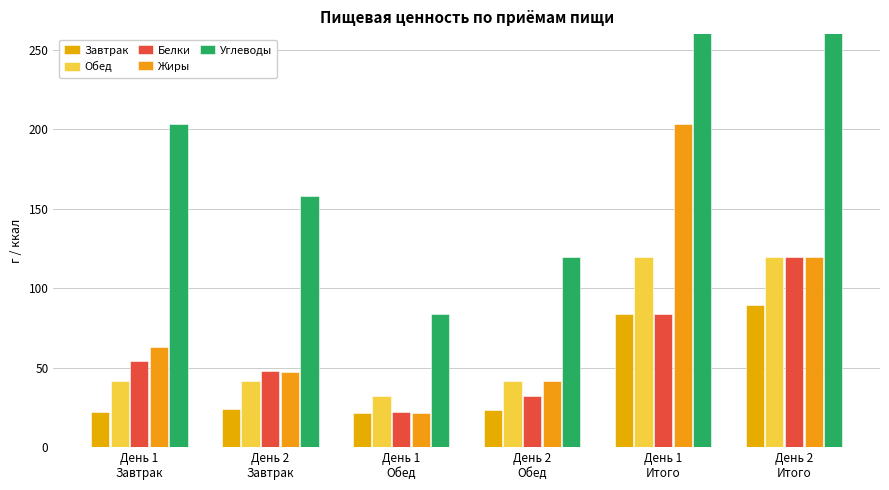

The Завтрак series shows 89.5 at День 2
Итого. True or false?

True